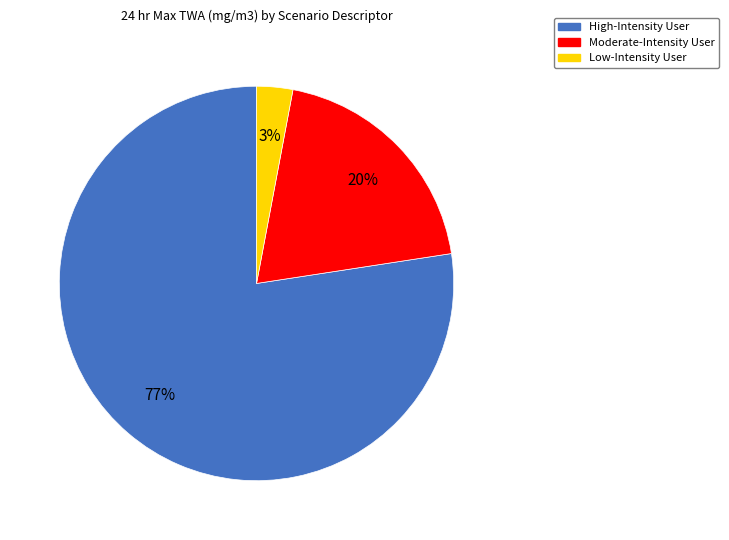

Which category has the smallest portion of the pie?

Low-Intensity User